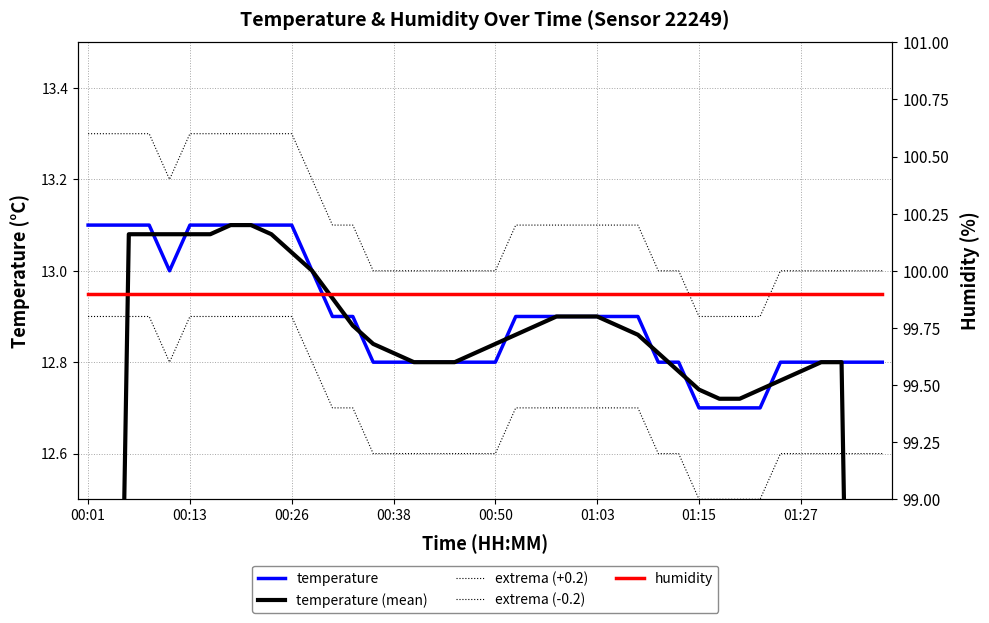

Does the chart display data point markers on the line(s)?

No